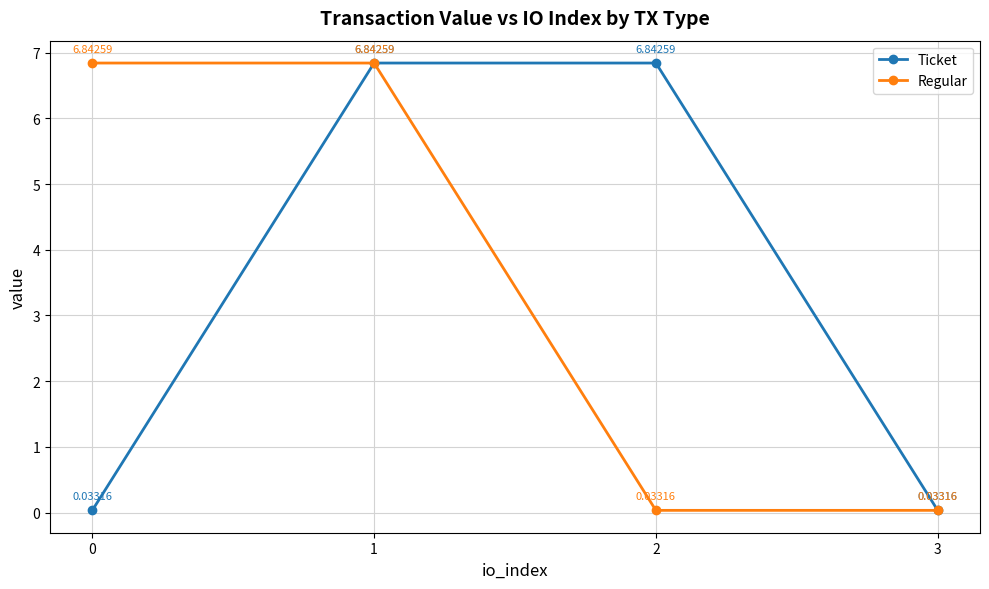

Is the value of Ticket at 2 greater than the value of Regular at 2?

Yes